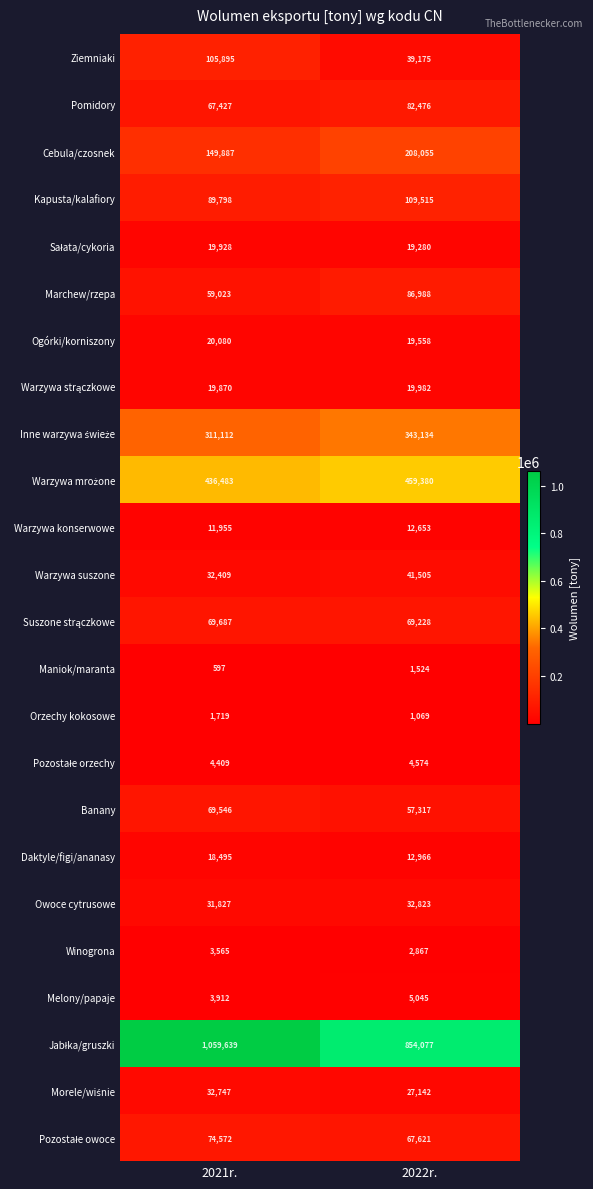

Is the value of Winogrona at 2022r. greater than the value of Ziemniaki at 2021r.?

No